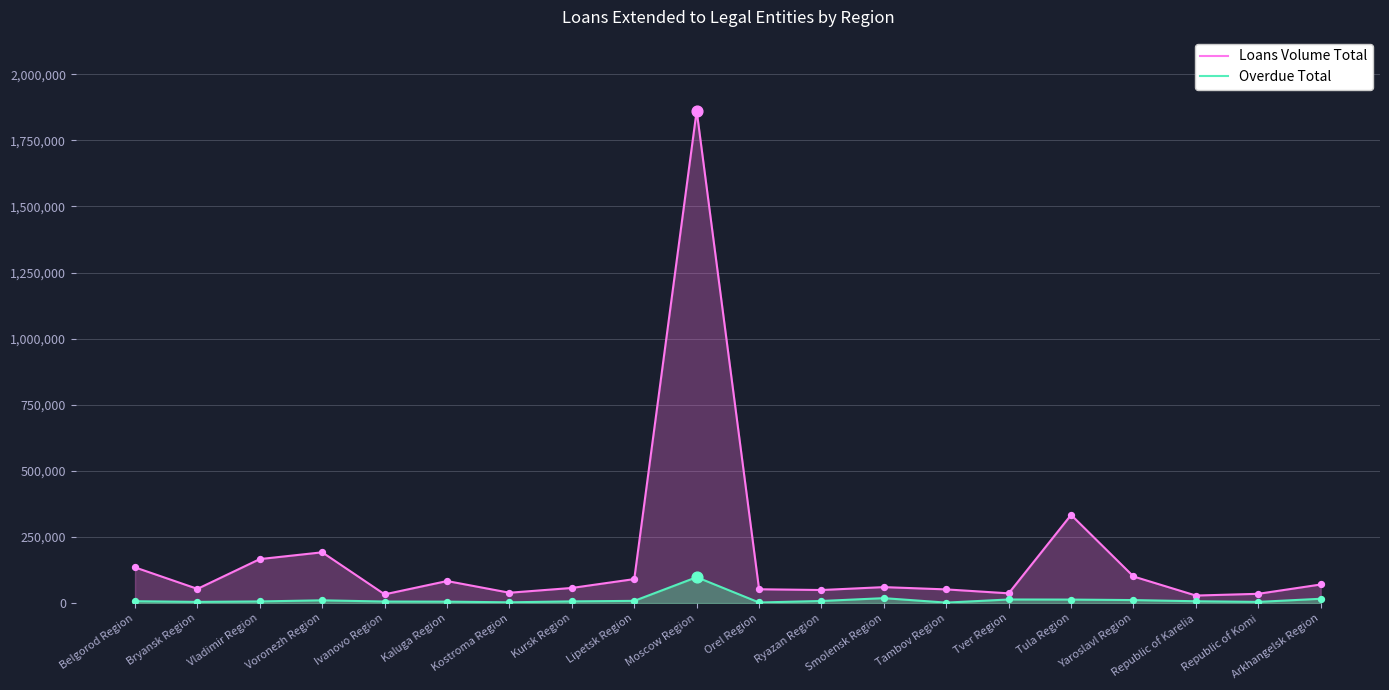

Which series has the largest total across all categories?

Loans Volume Total